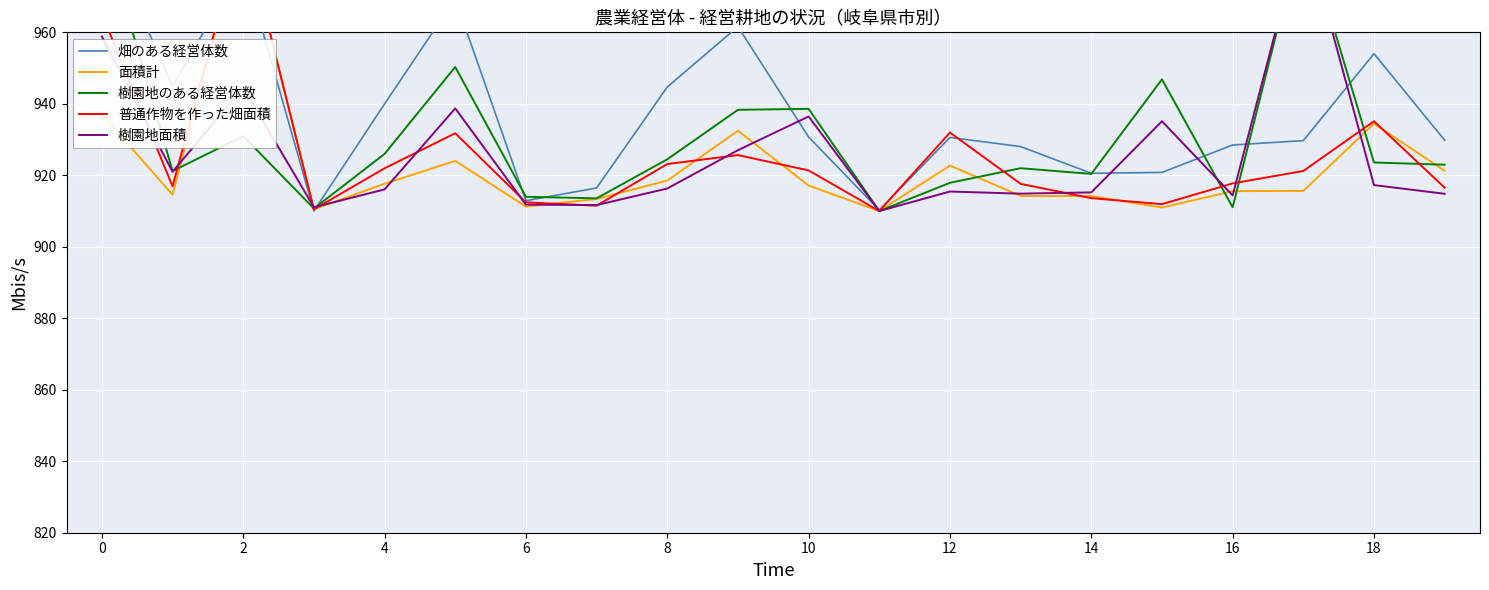

What is the difference between the maximum and second lowest values in the 普通作物を作った畑面積 series?

79.5